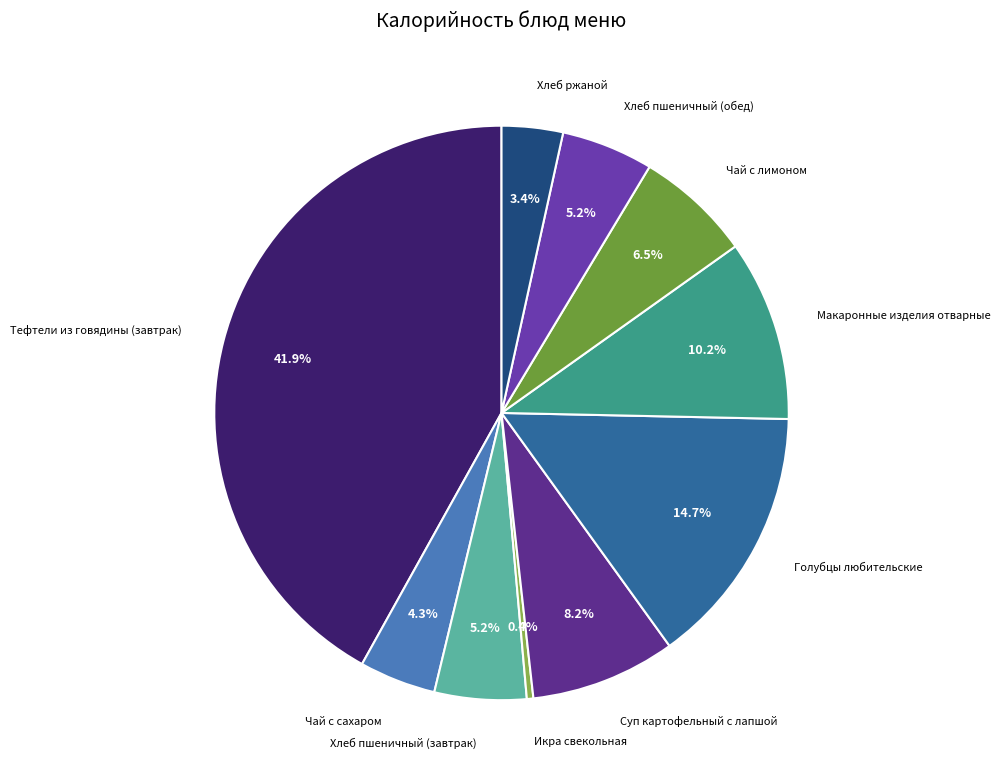

Which has a higher value, Хлеб пшеничный (обед) or Голубцы любительские?

Голубцы любительские